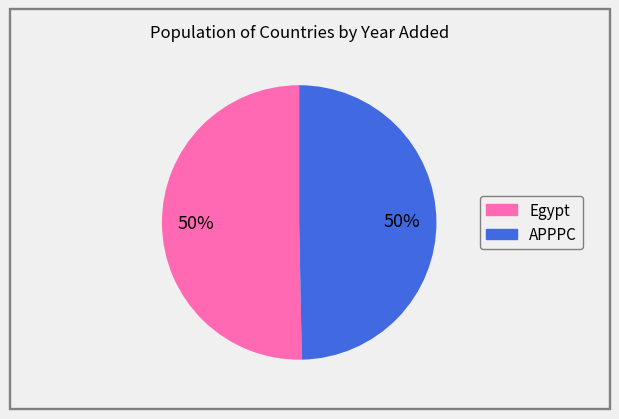

To the nearest percent, what is the average slice percentage?

50%